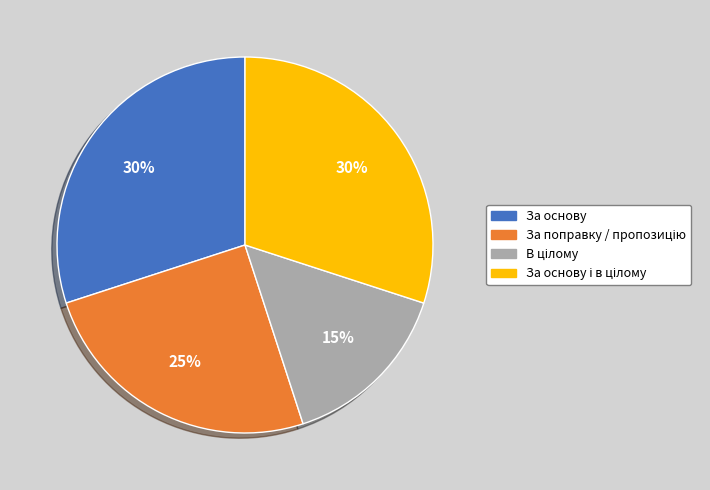

Is it true that За основу is 44% of the pie?

False